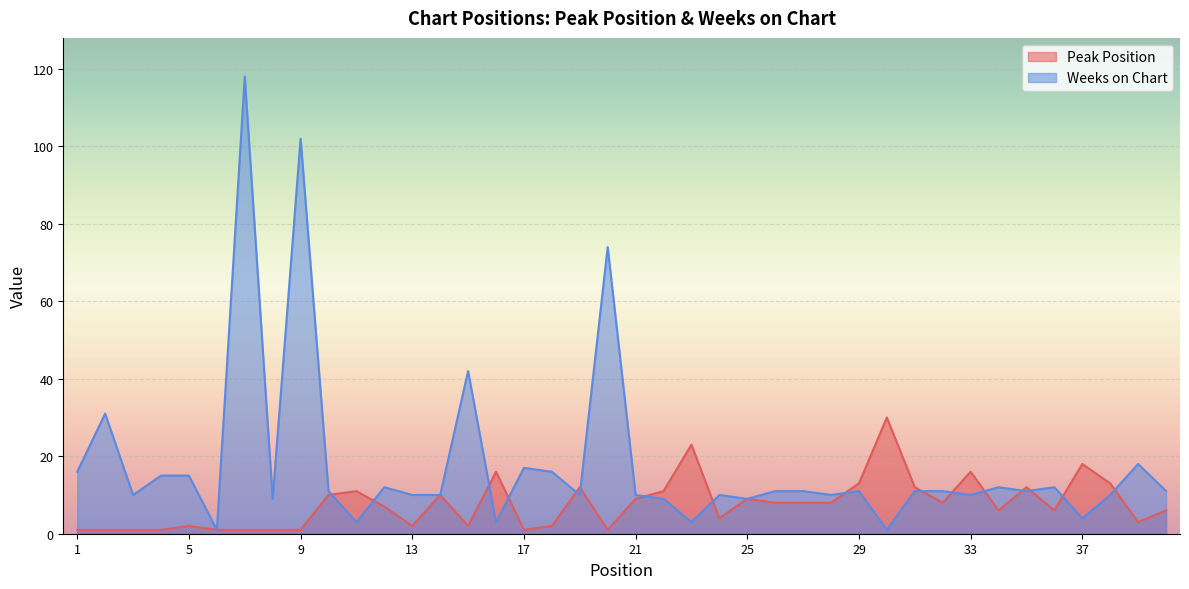

What are all the series names shown in the legend?

Peak Position, Weeks on Chart